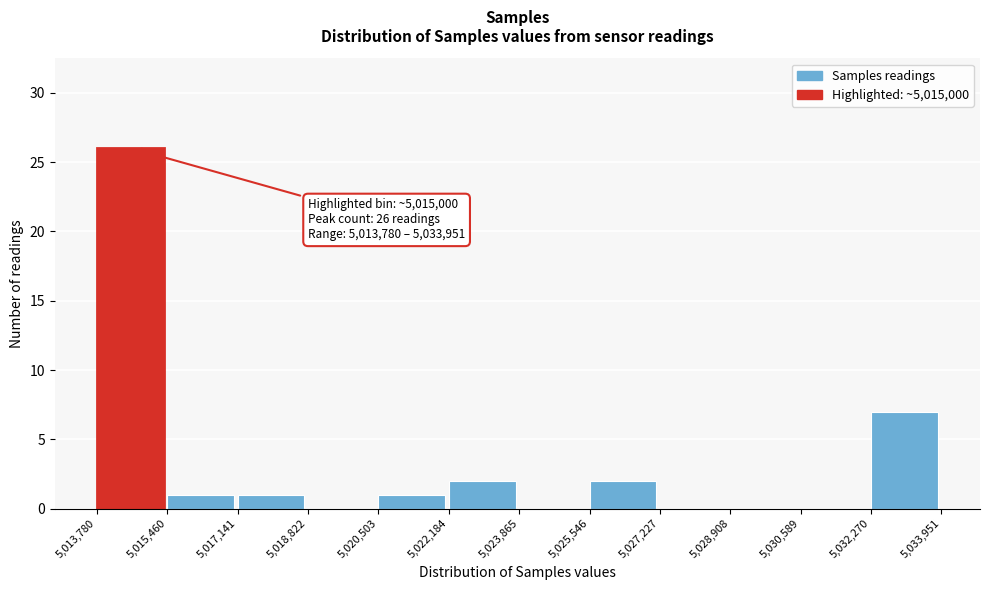

Over which range of the x-axis is the bar tallest?

5,013,780 to 5,015,460